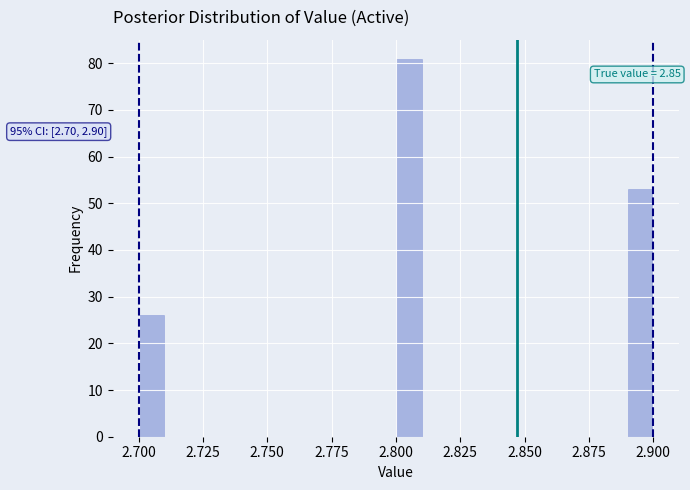

Around what value on the x-axis is the tallest bar? Give the approximate position of its centre, as read against the axis.

2.805